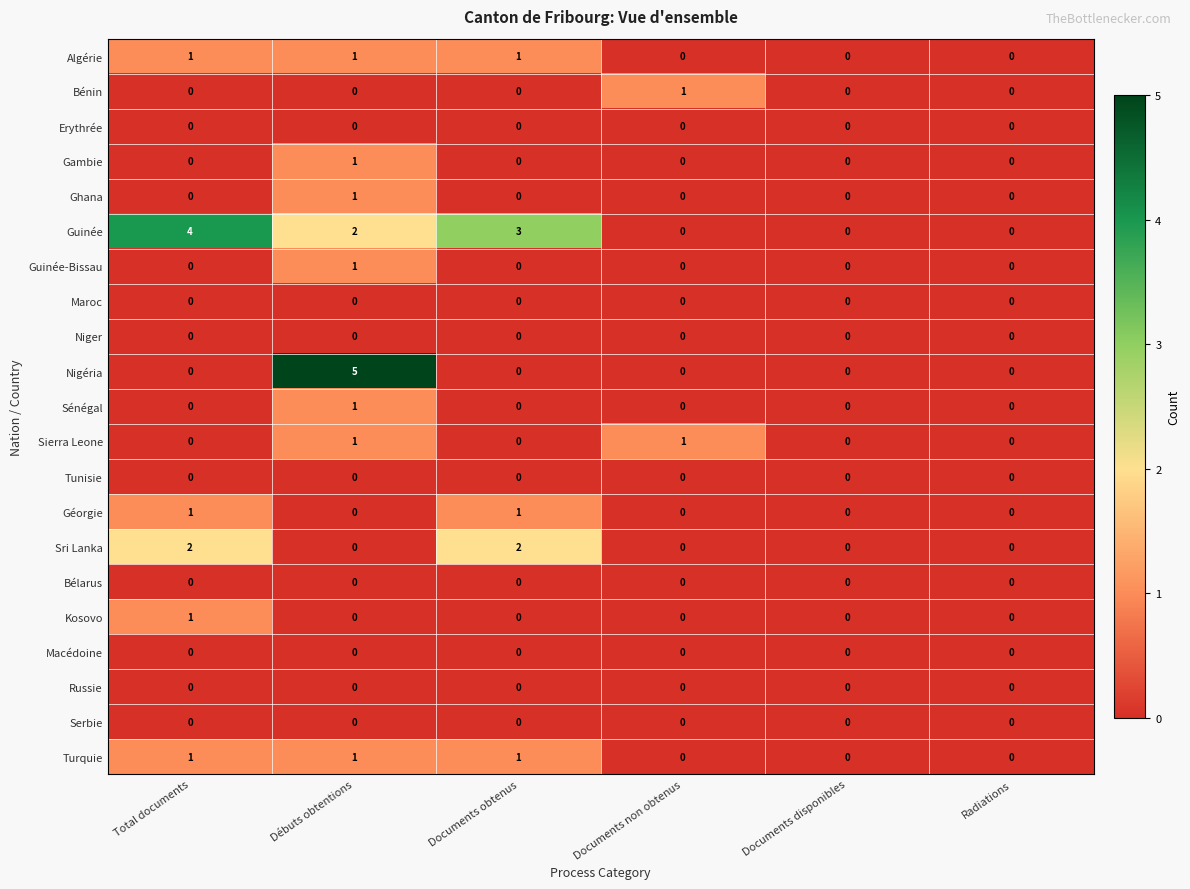

Which series has the largest total across all categories?

Guinée